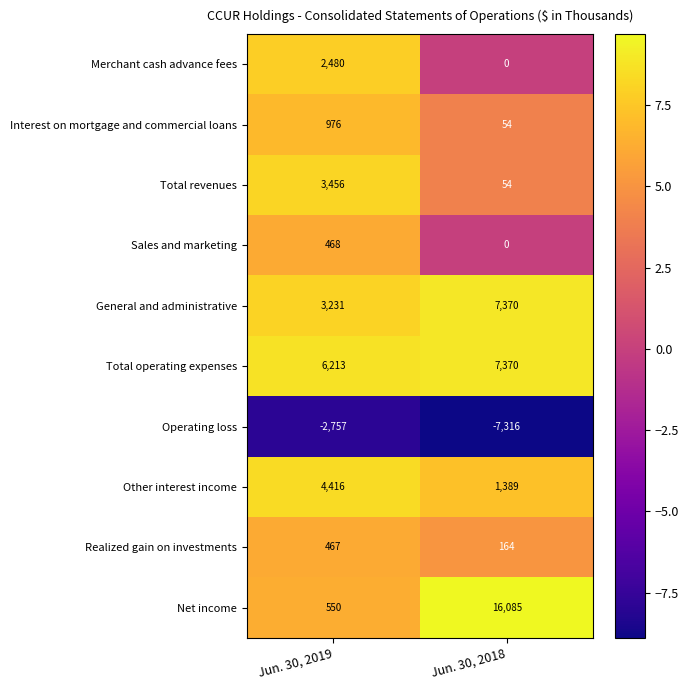

What is the spread (max minus min) of values at Jun. 30, 2018?

23401